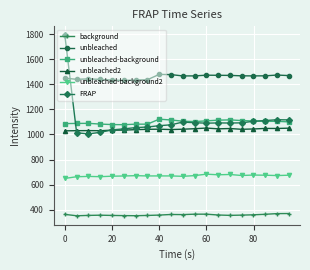

What is the value of the unbleached-background point at the 6th from the left?

1078.0